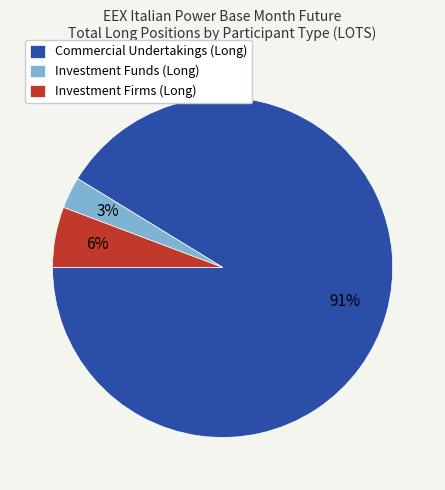

The Commercial Undertakings (Long) slice represents 85% of the pie. True or false?

False